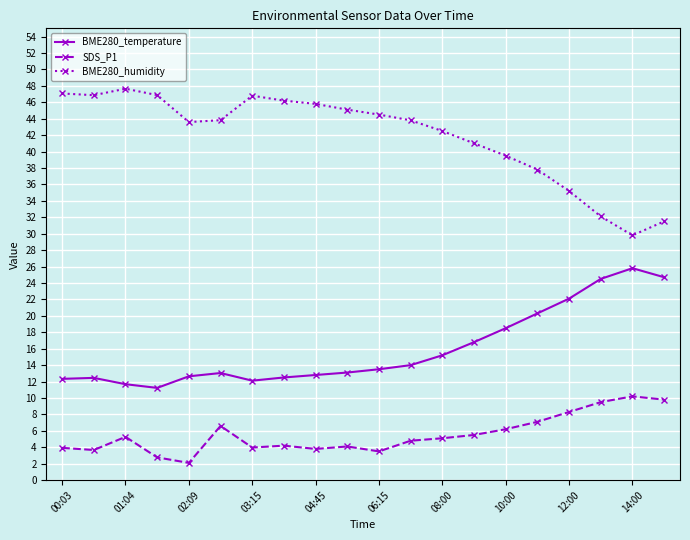

What is the highest value of the SDS_P1 series?

10.2